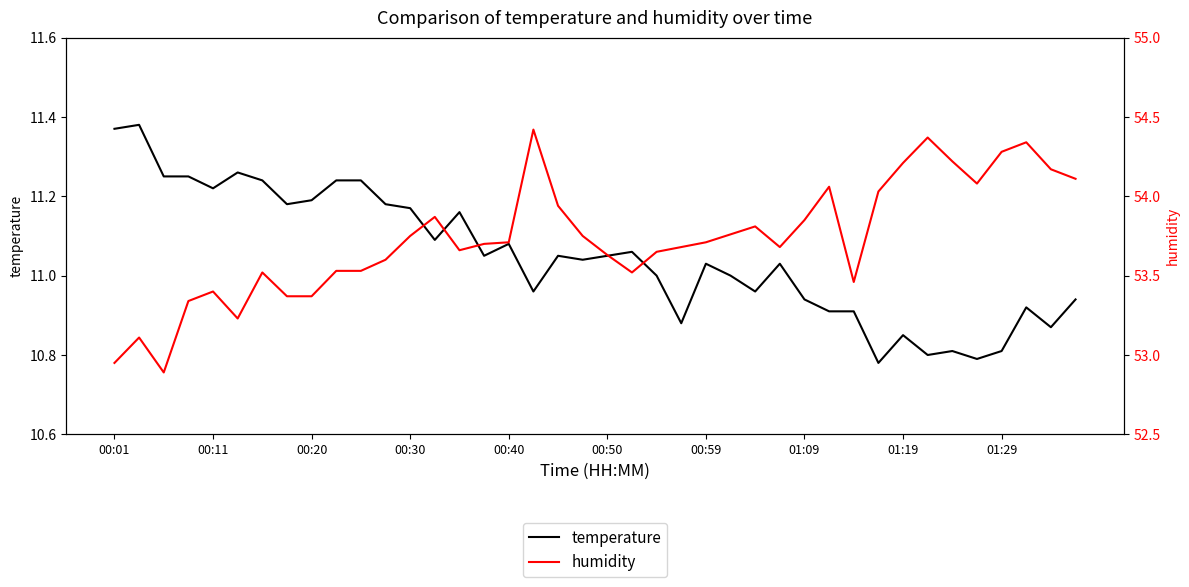

At 22, list the series in order from largest to smallest.

humidity, temperature